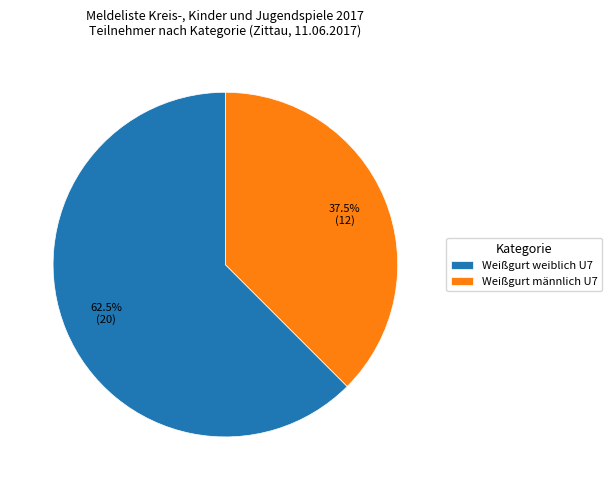

True or false: Weißgurt männlich U7 accounts for 45% of the total.

False